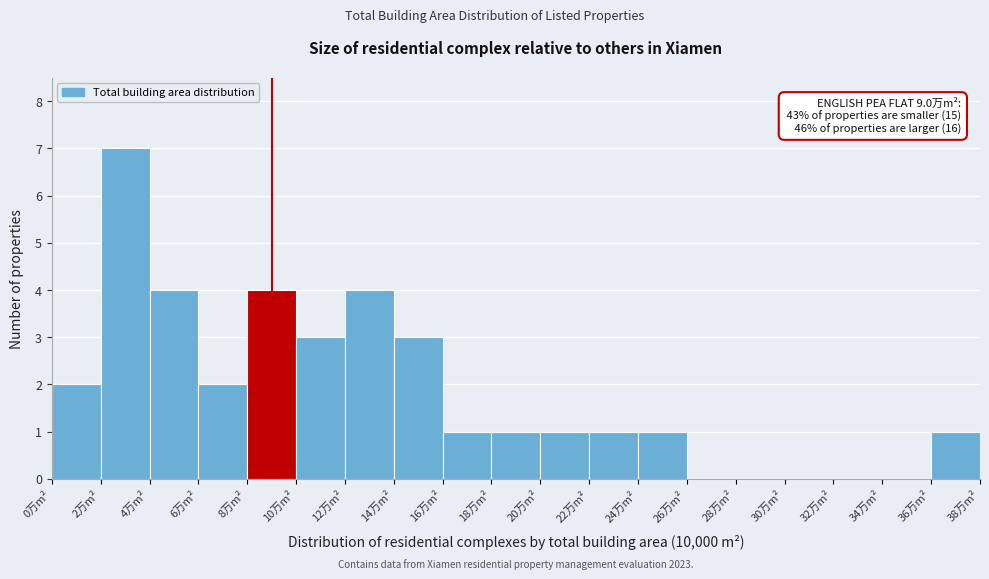

Over which range of the x-axis is the bar tallest?

2 to 4